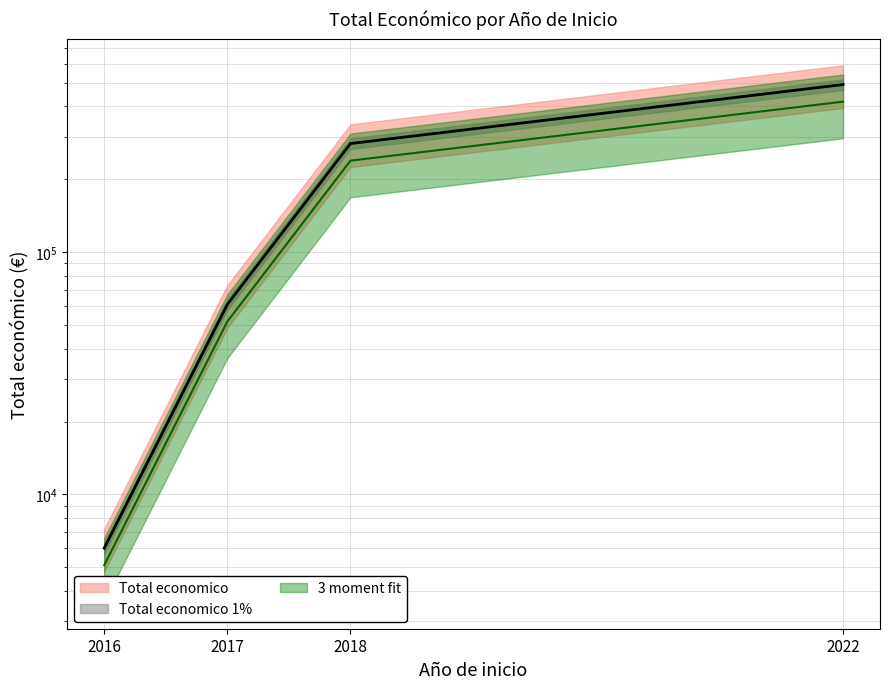

What is the maximum value shown in the chart?

492343